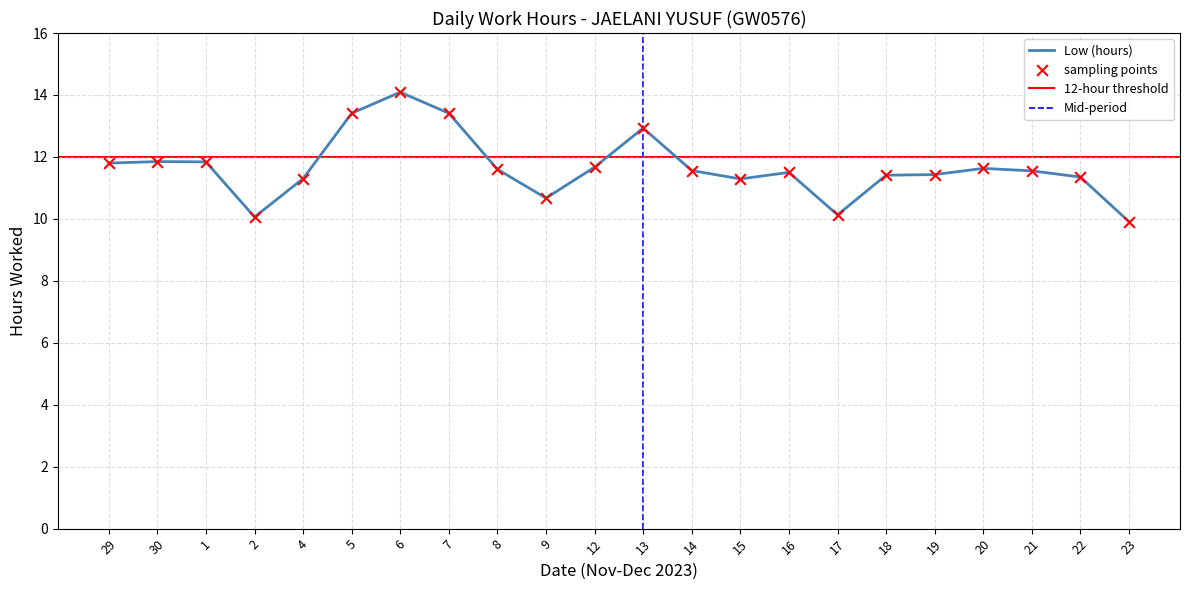

Approximately how many times larger is the value at 17 compared to 20?

0.9